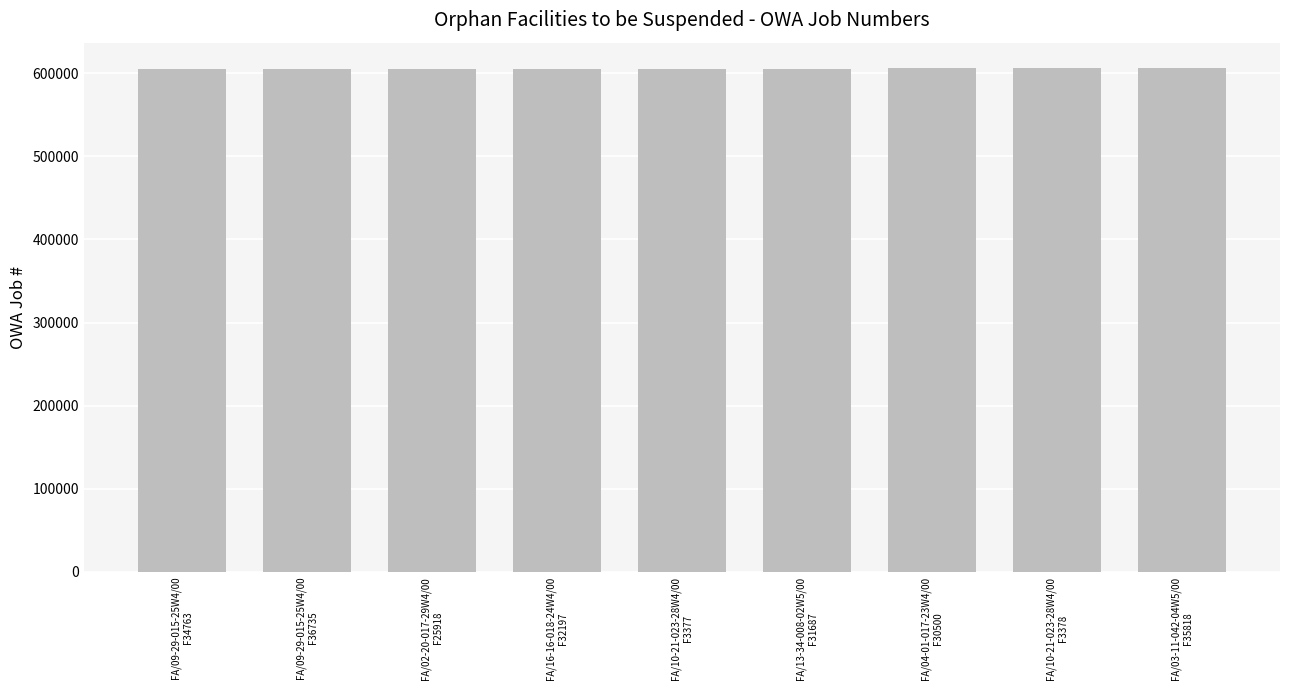

What is the greatest value displayed?

606505